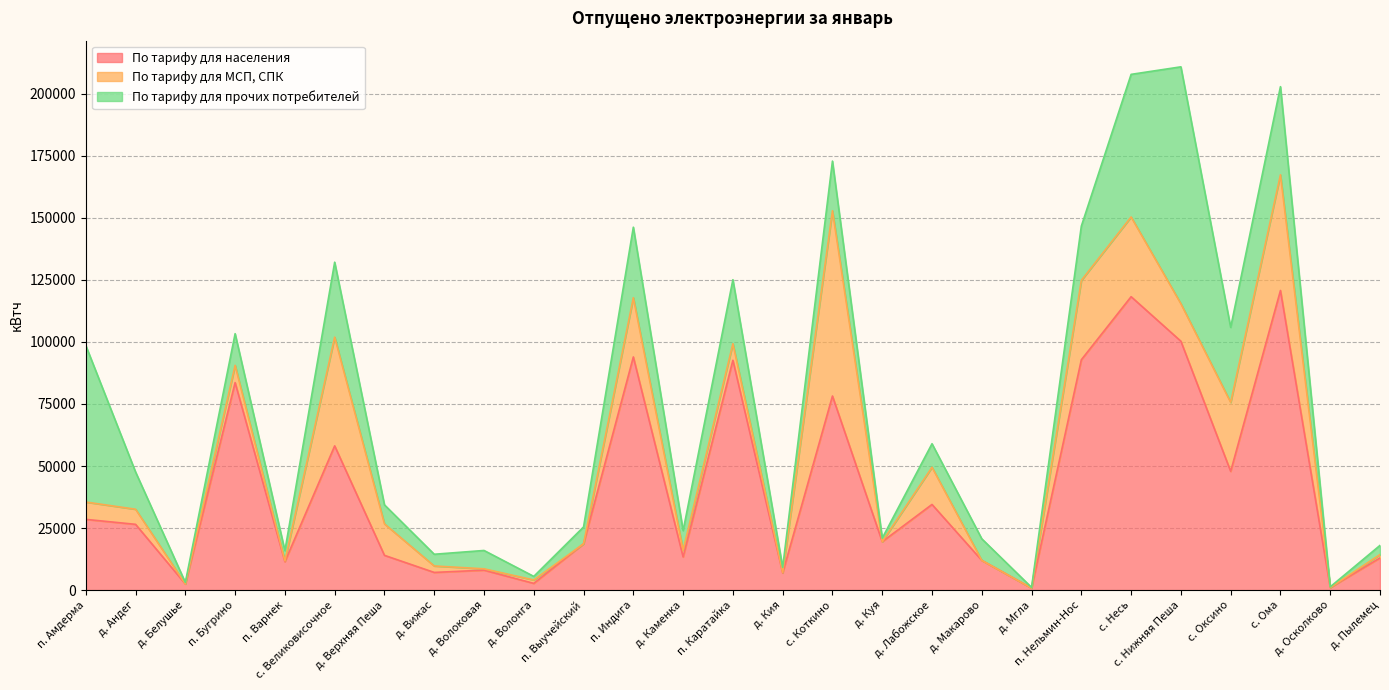

Reading left to right, list all the values displayed in this chart.

По тарифу для населения: 28507	26506	2473	83621	11441	58123	14011	7124	8039	2710	18670	93959	13363	92617	6910	78218	19500	34518	11983	795	92823	118242	100296	47851	120745	1008	12968
По тарифу для МСП, СПК: 6981	6083	0	6953	333	43820	12686	2603	540	1366	0	23865	2726	6676	201	74667	0	14983	0	0	31973	32133	15119	27800	46619	0	1355
По тарифу для прочих потребителей: 63104	15022	626	12763	4115	30205	7659	4723	7396	1451	6780	28423	7880	25791	2027	20000	1433	9485	8693	295	21879	57458	95455	30225	35519	306	3699